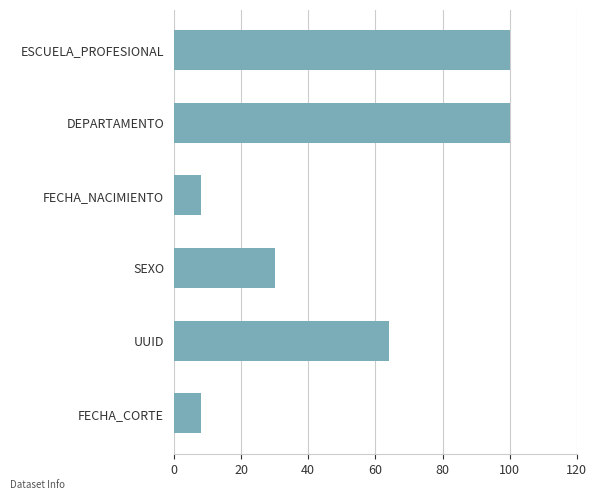

What is the difference between the maximum and second lowest values?

92